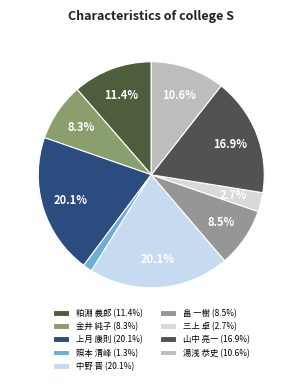

Is 金井 純子 the majority of the pie?

No